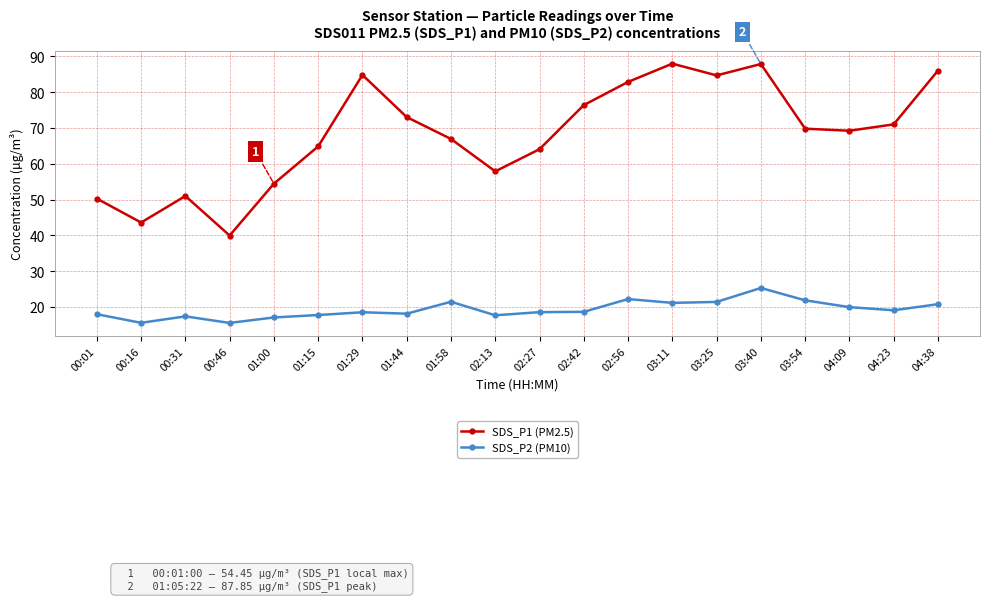

What is the difference between the maximum and minimum values in the SDS_P1 (PM2.5) series?

48.0